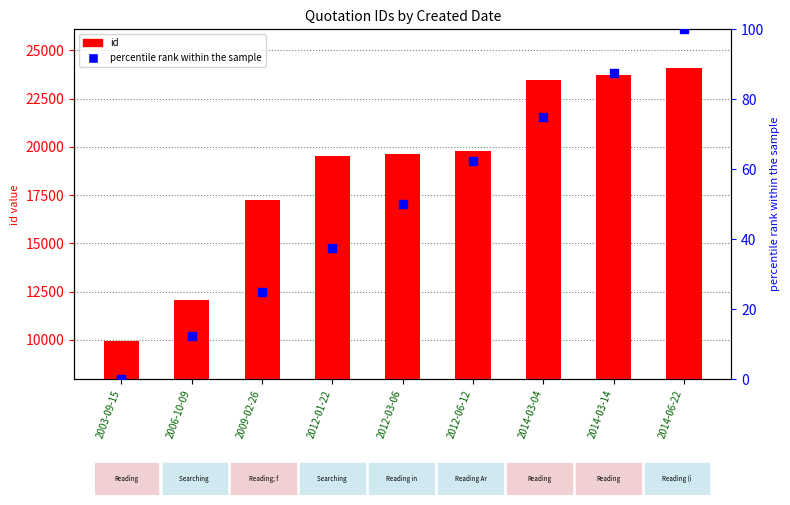

At which category is the sum across all series the highest?

2014-06-22